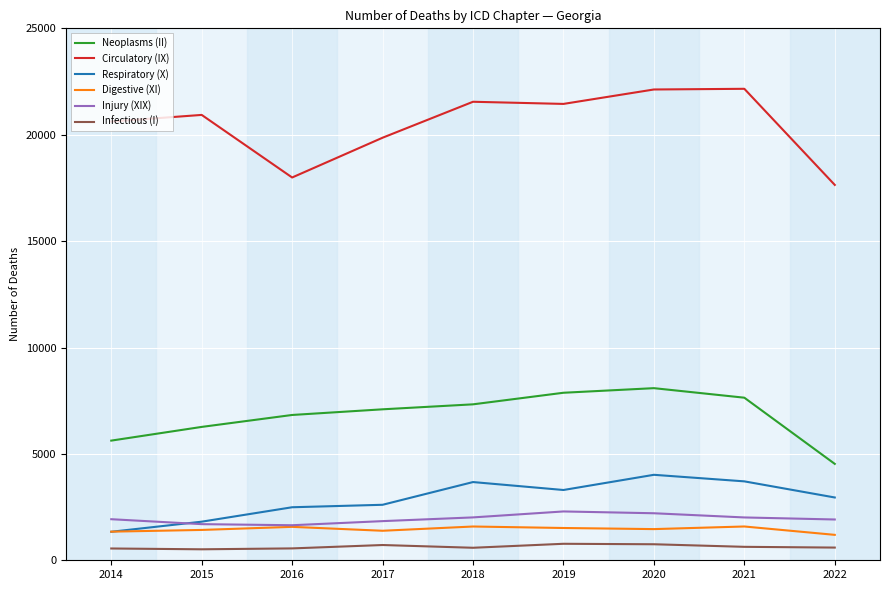

What is the highest value of the Infectious (I) series?

775